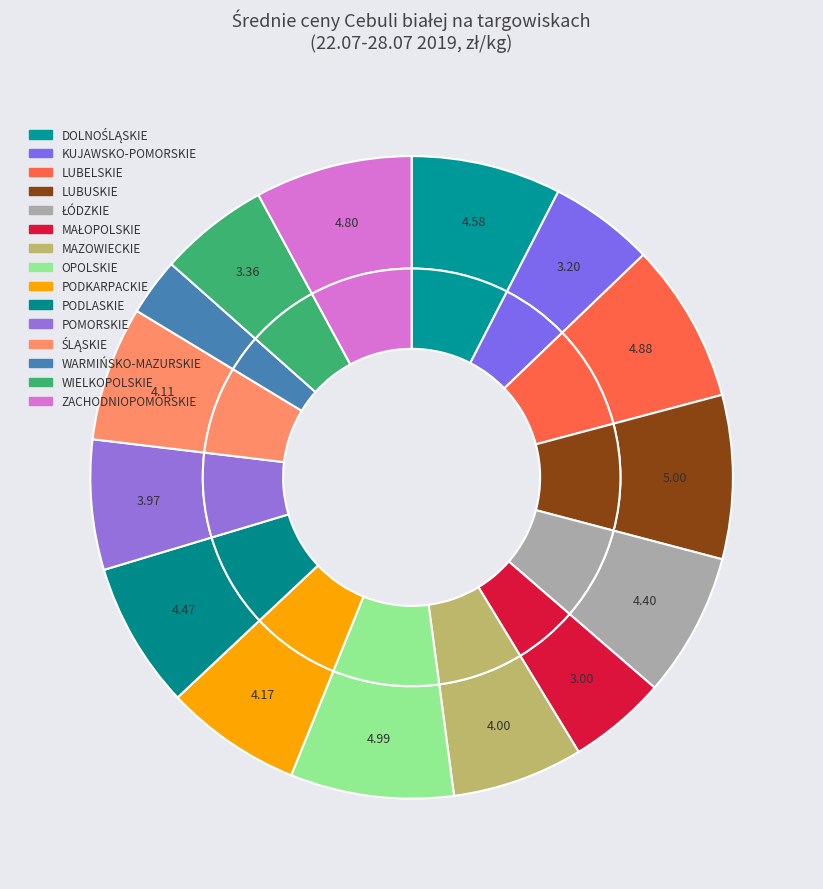

To the nearest percent, what percentage of the pie is ŚLĄSKIE?

7%